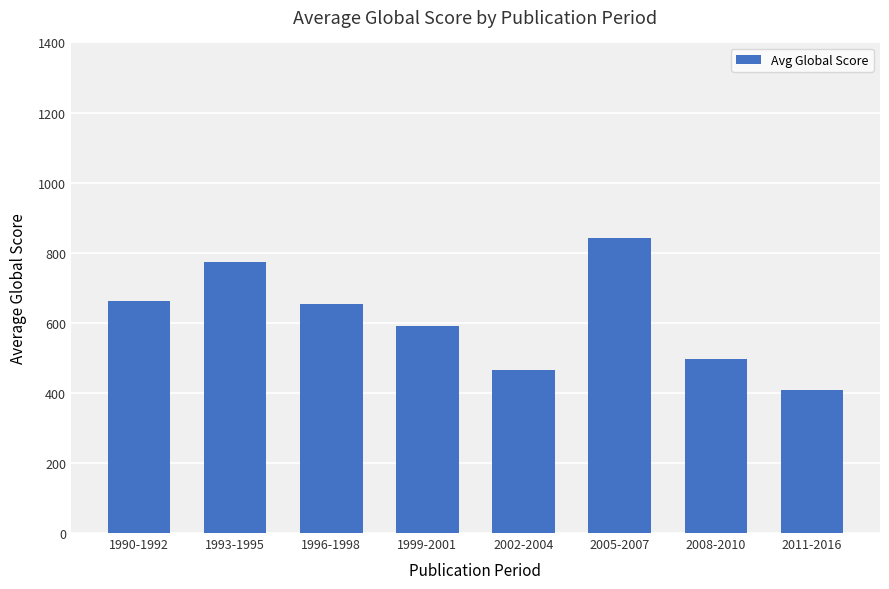

What is the value of the 6th bar from the left?

841.0